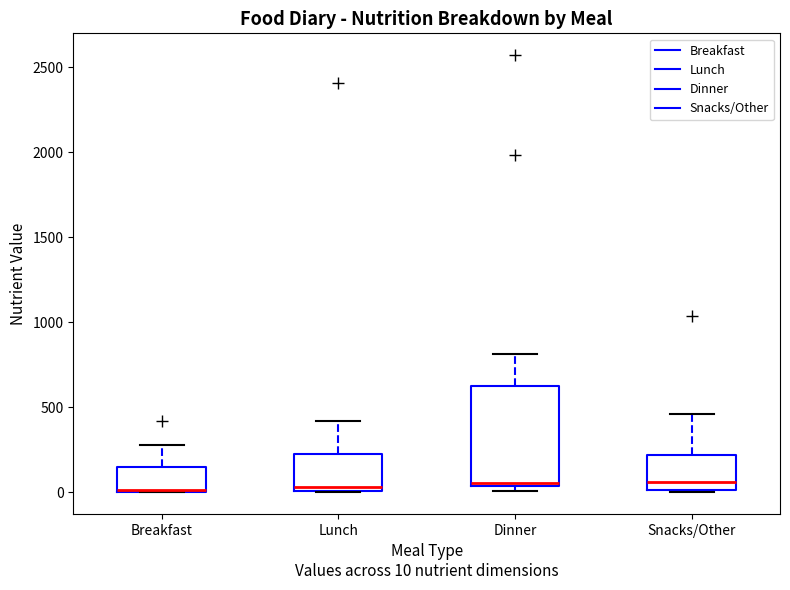

Where is the upper edge of the box for Dinner on the y-axis? The values are not printed on the chart, so give them approximately, as read against the axis.

650